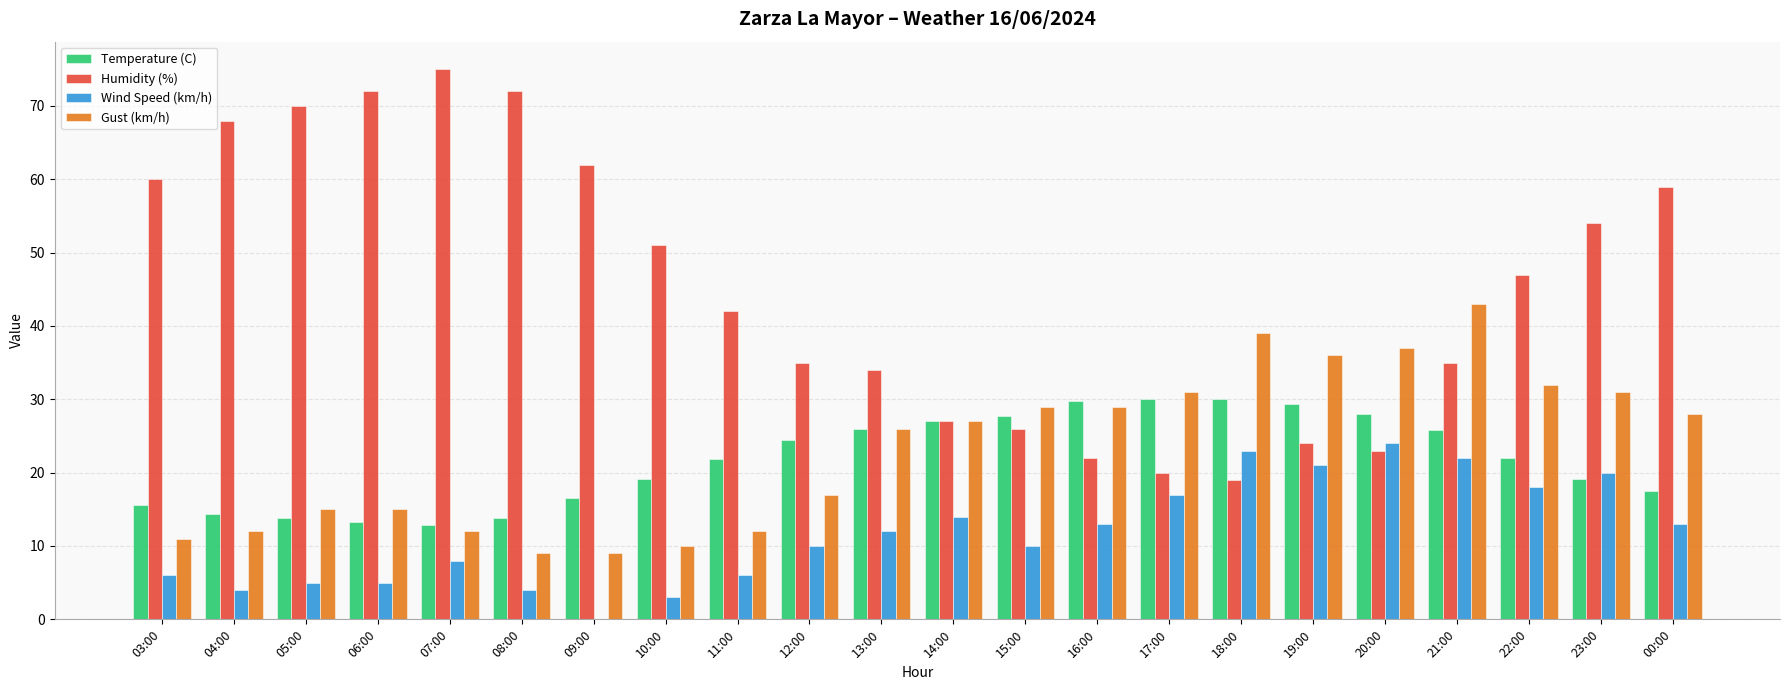

What are all the series names shown in the legend?

Temperature (C), Humidity (%), Wind Speed (km/h), Gust (km/h)